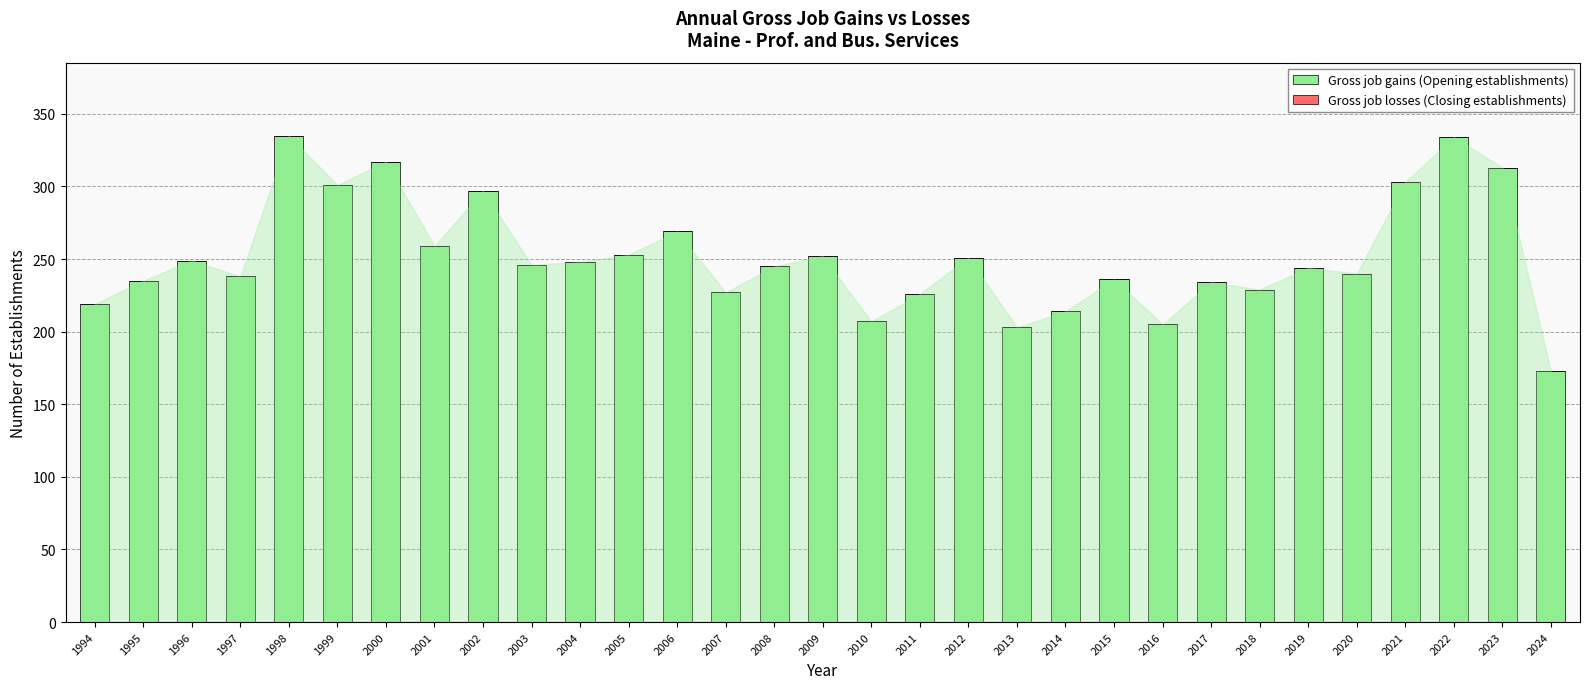

Which category has the lowest value across all series?

2024